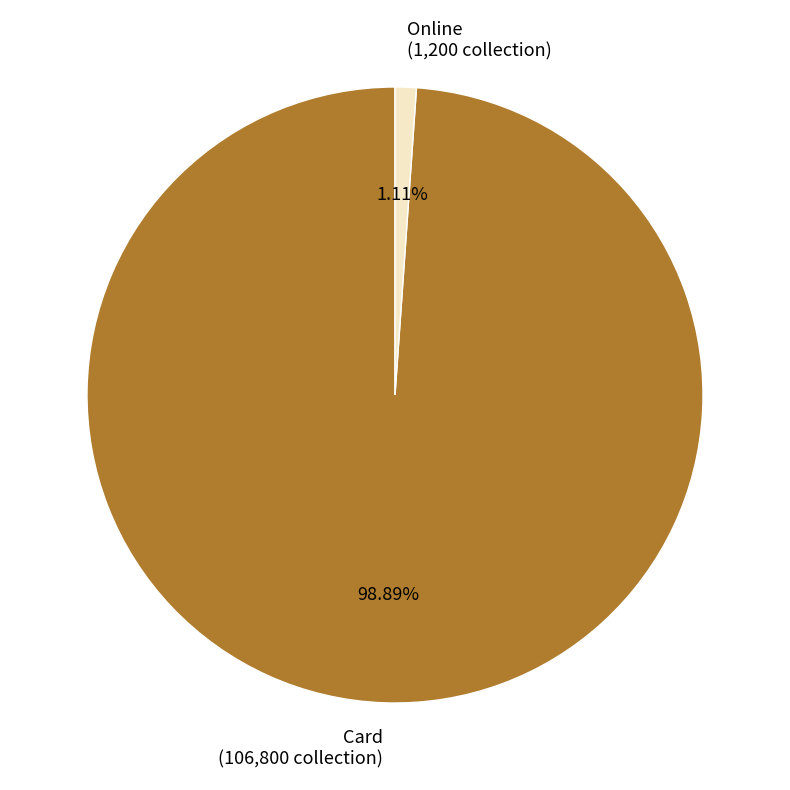

Which category has the biggest portion of the pie?

Card